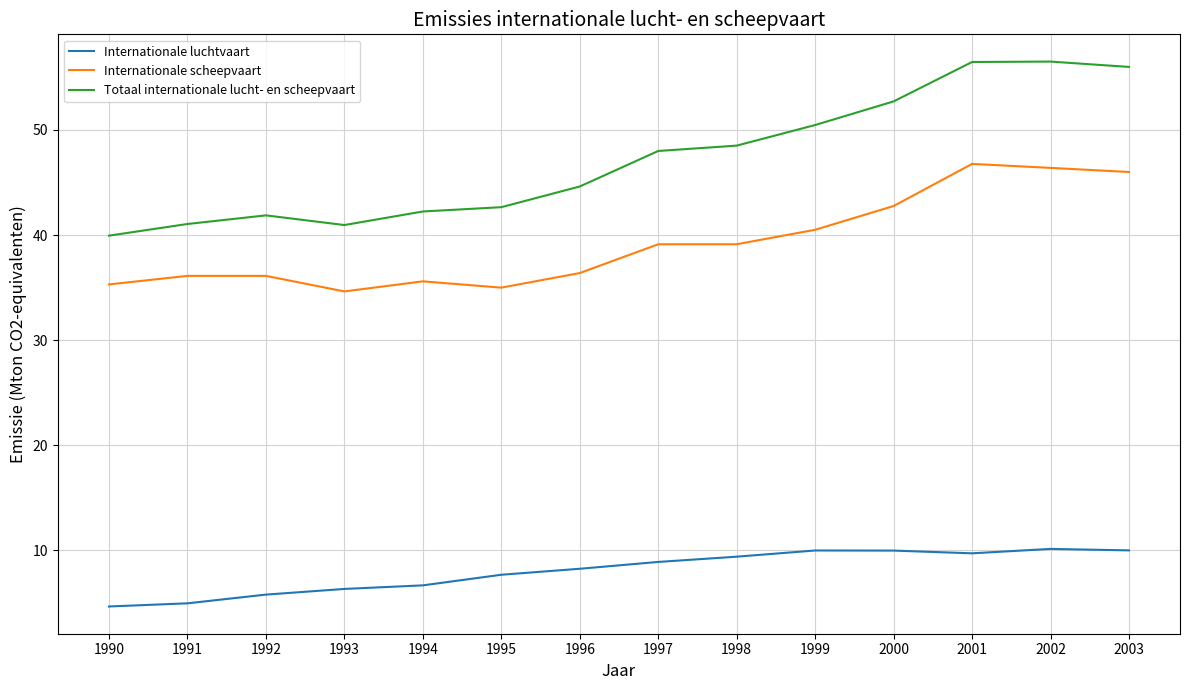

Is the value of Internationale luchtvaart at 1994 greater than the value of Totaal internationale lucht- en scheepvaart at 1997?

No